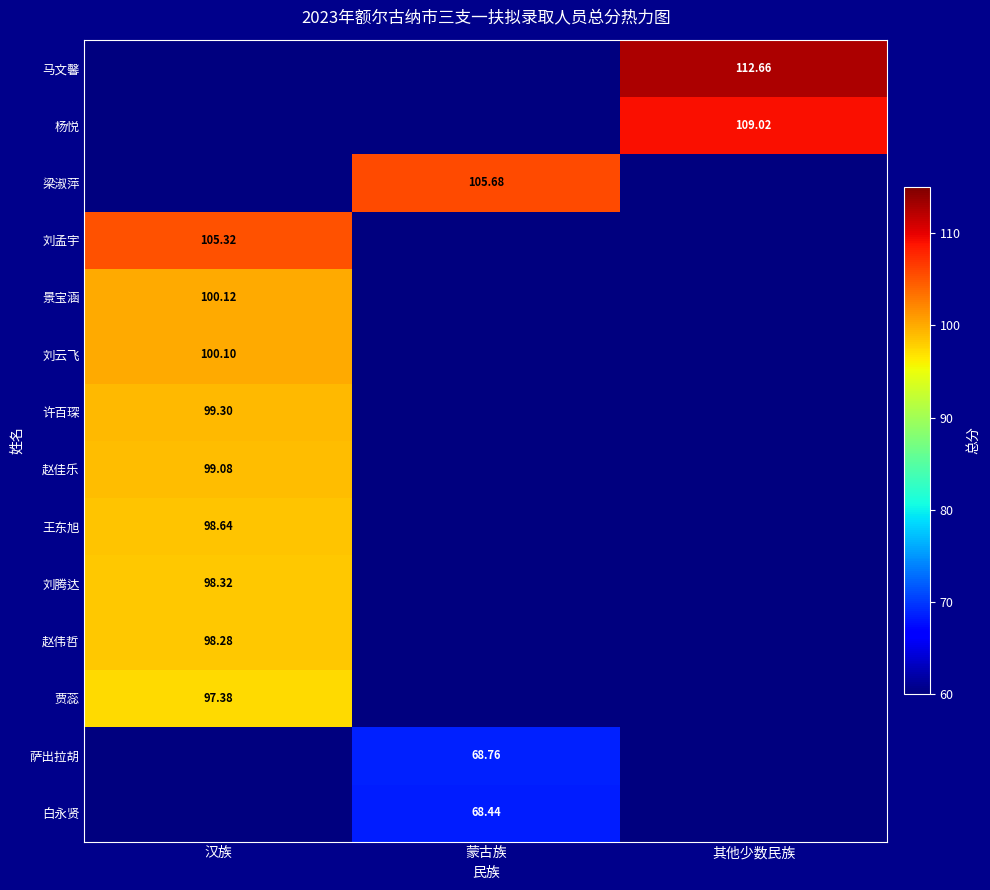

List the series in order of their peak value, lowest first.

白永贤, 萨出拉胡, 贾蕊, 赵伟哲, 刘腾达, 王东旭, 赵佳乐, 许百琛, 刘云飞, 景宝涵, 刘孟宇, 梁淑萍, 杨悦, 马文馨